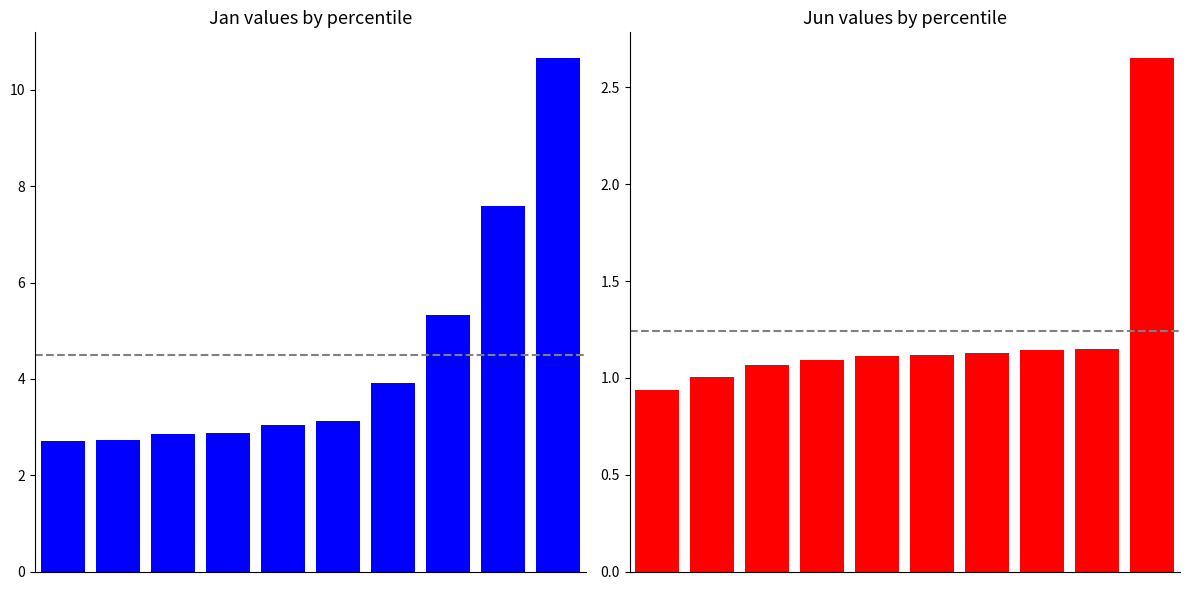

What is the minimum value for Jan?

2.7